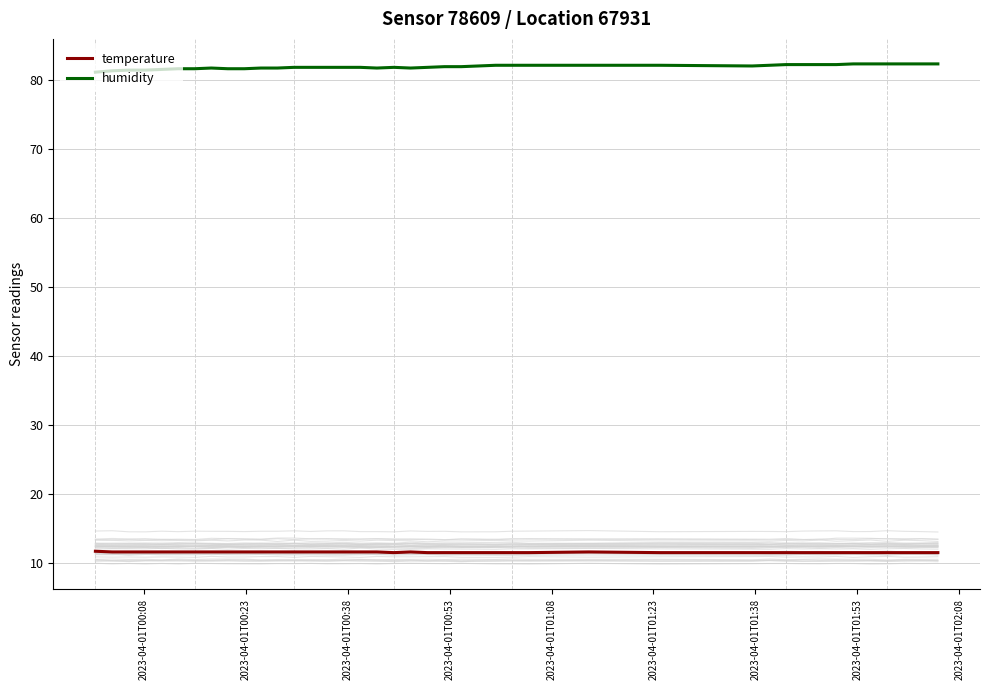

What is the minimum value for temperature?

11.5